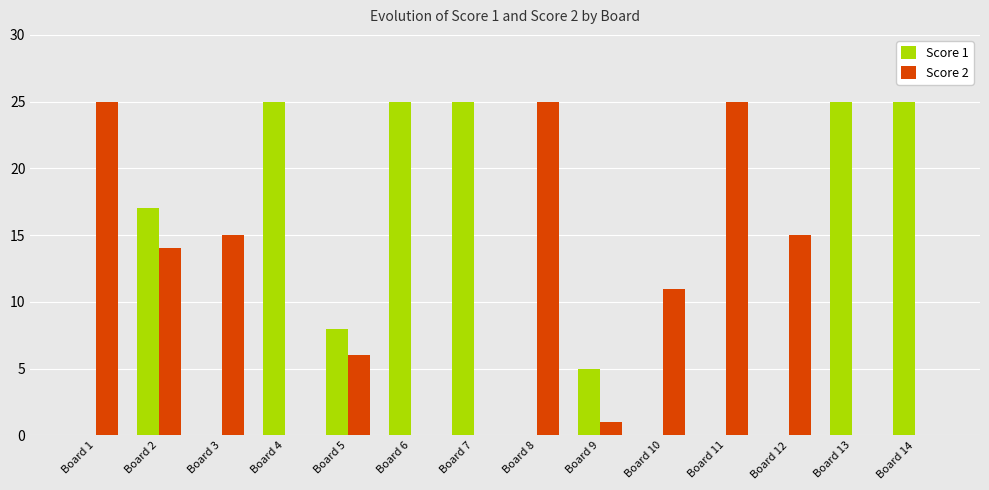

What is the sum of the Score 1 values at Board 9 and Board 6?

30